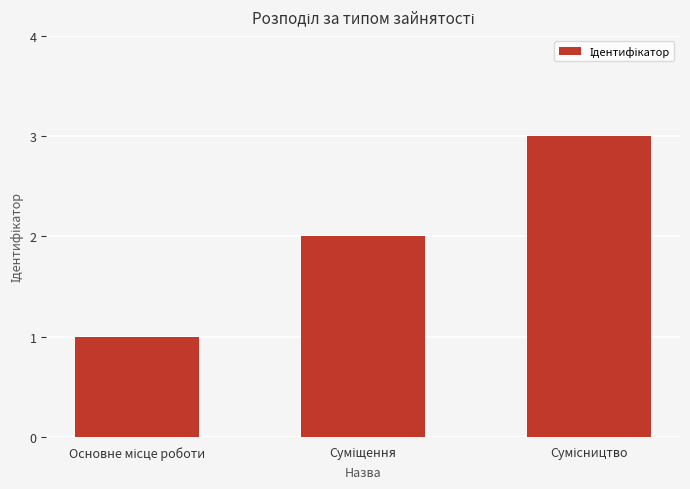

What is the sum of all values?

6